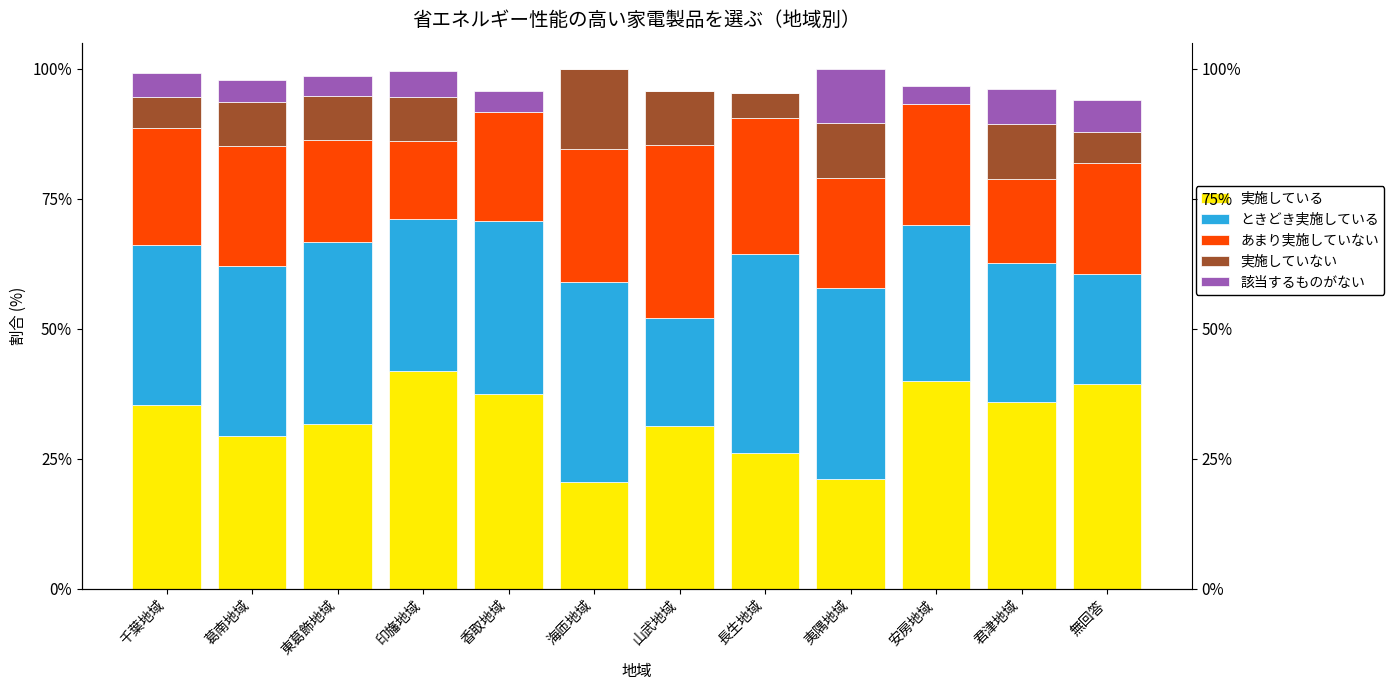

List the series in order of their peak value, highest first.

実施している, ときどき実施している, あまり実施していない, 実施していない, 該当するものがない